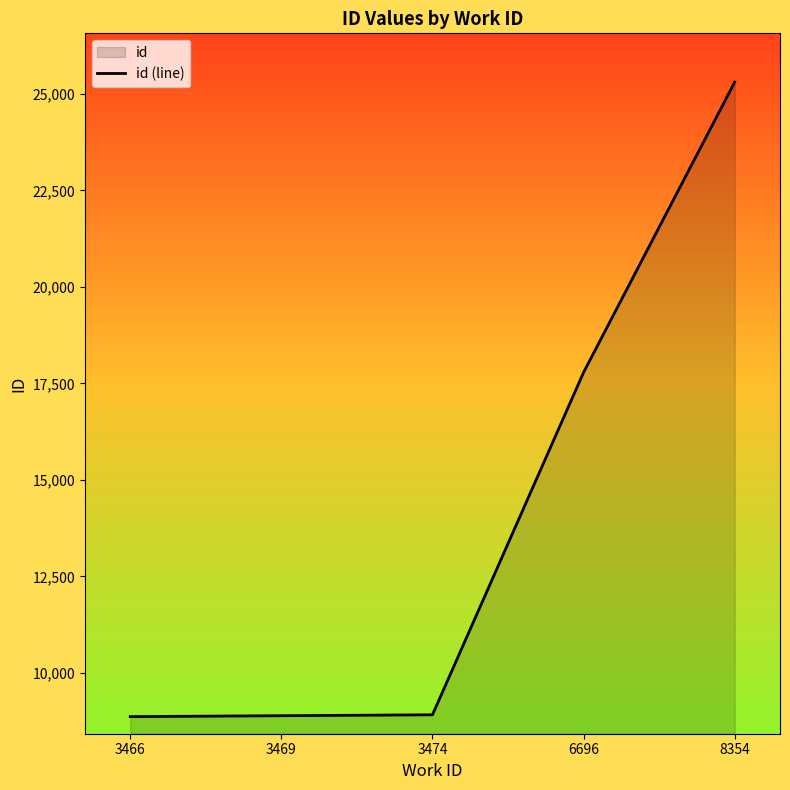

Rank the categories by value from highest to lowest.

8354, 6696, 3474, 3469, 3466